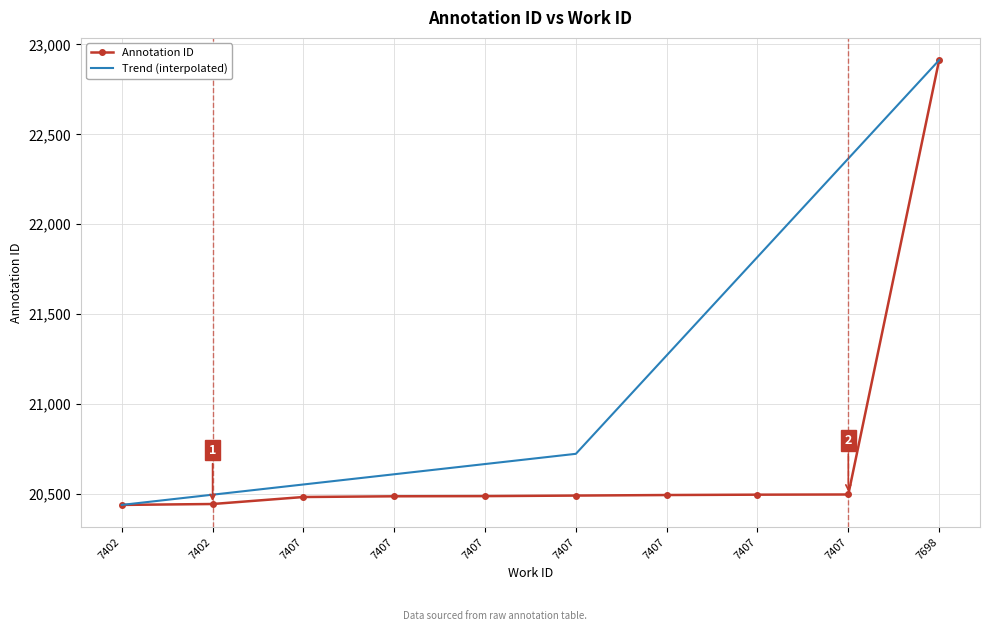

What is the sum of all Annotation ID values?

207214.0